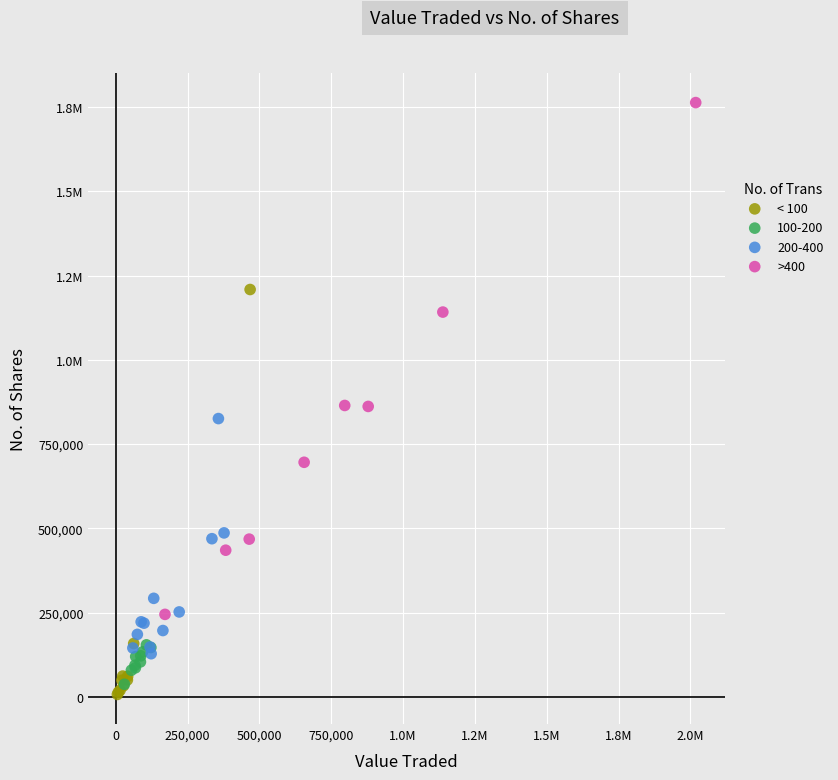

What are all the series names shown in the legend?

< 100, 100-200, 200-400, >400